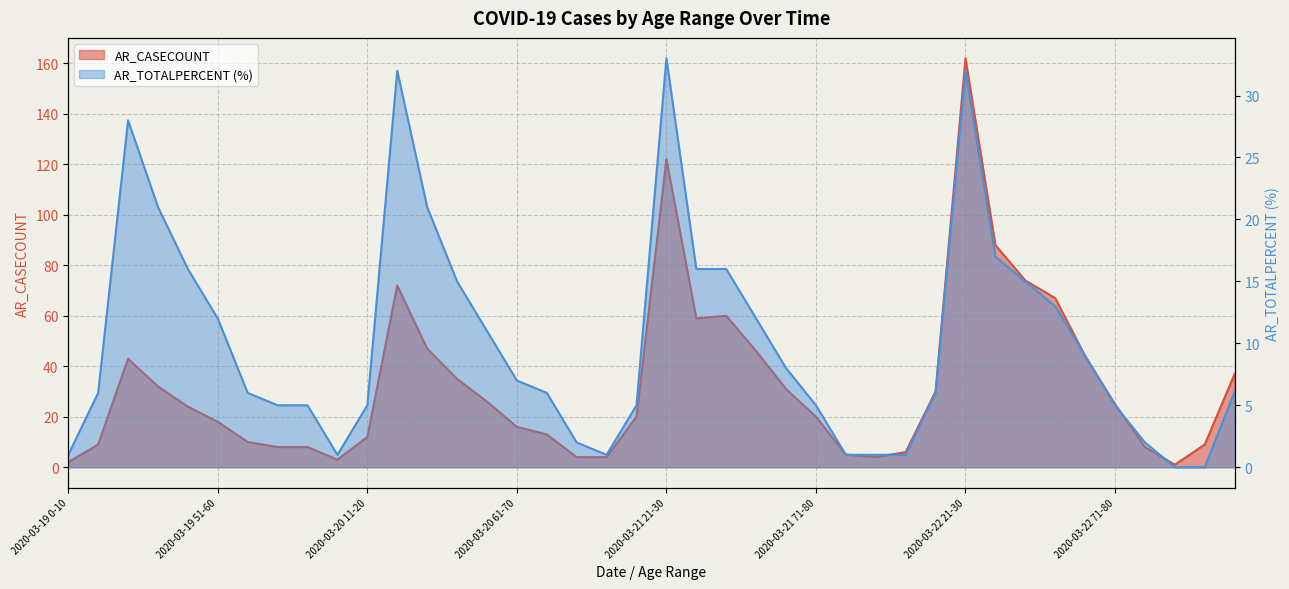

What is the difference between the AR_TOTALPERCENT values at 2020-03-19 0-10 and 2020-03-21 21-30?

32.0